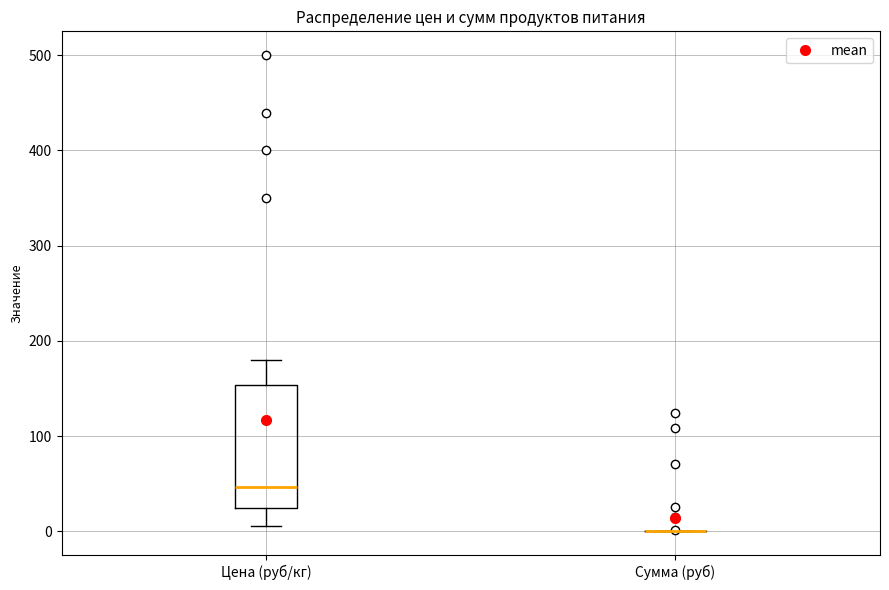

Reading left to right, transcribe this box plot: for each box, give where its median line is, the range the box spans, and where its two whiskers end, as read against the y-axis. The values are not printed on the chart, so give them approximately, as read against the axis.

Цена (руб/кг): median 50, box 20 to 150, whiskers 10 to 180
Сумма (руб): box collapsed to a line at 0, whiskers 0 to 0